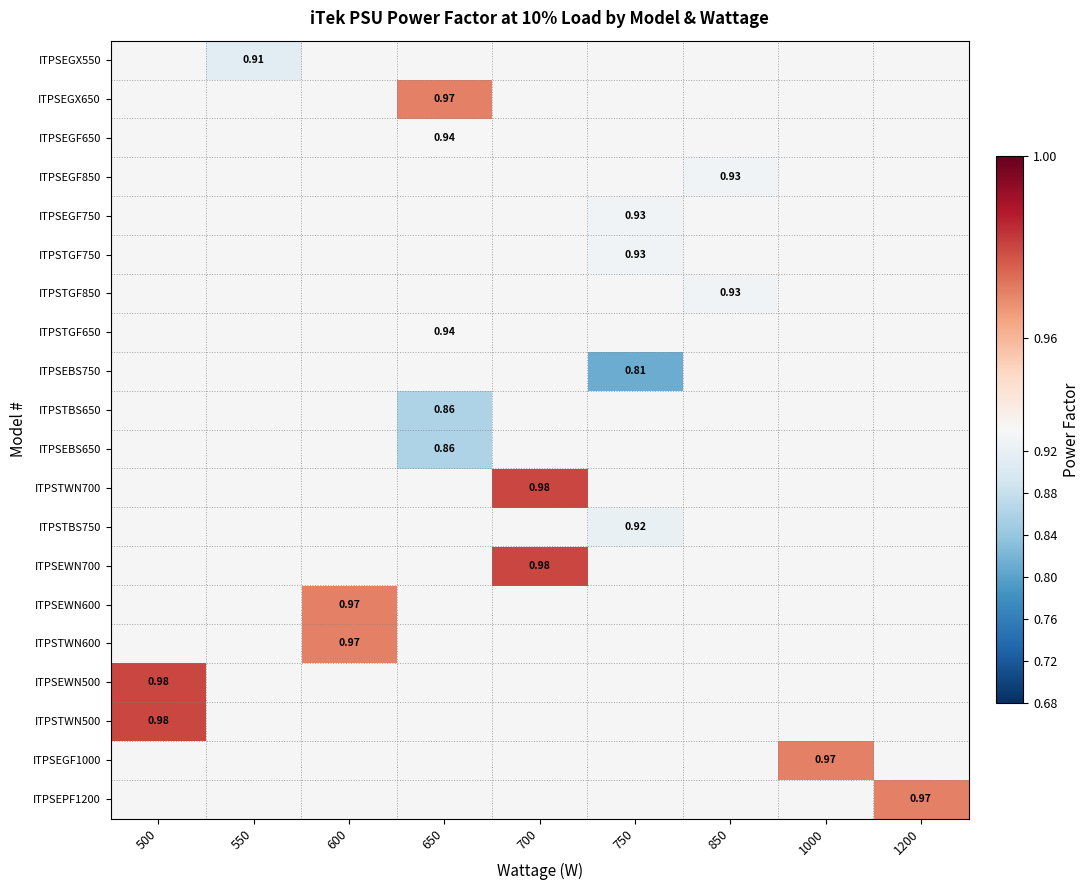

Count the number of data series in this chart.

20